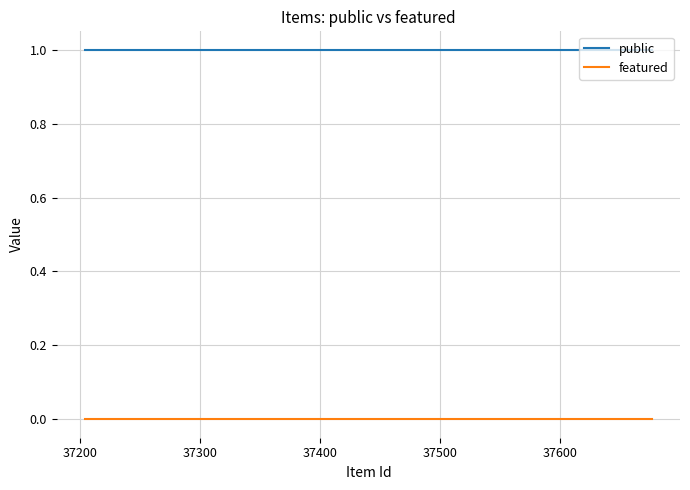

True or false: public and featured cross at least once.

False